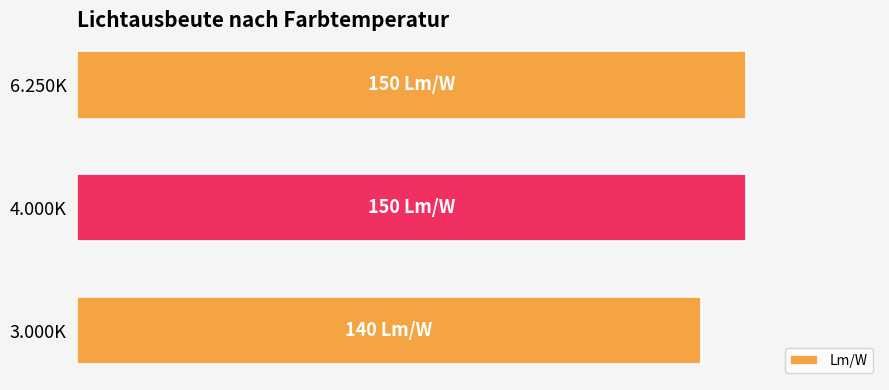

Are the bars horizontal?

Yes